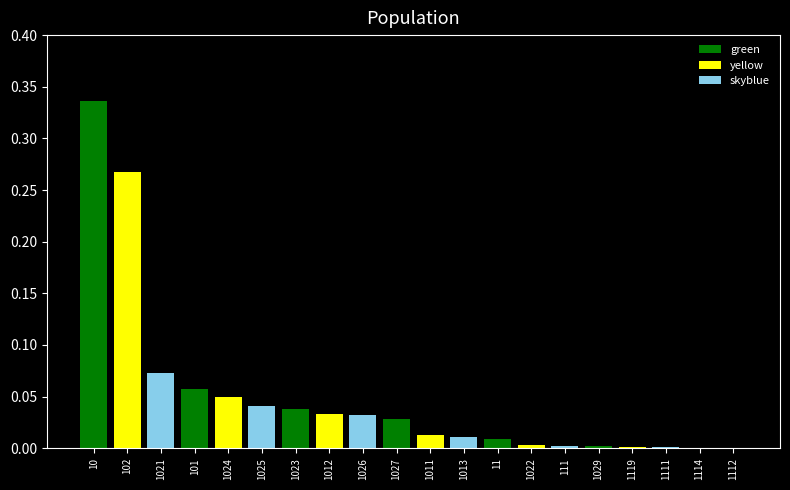

True or false: the data shows 0.2 at 10.

False